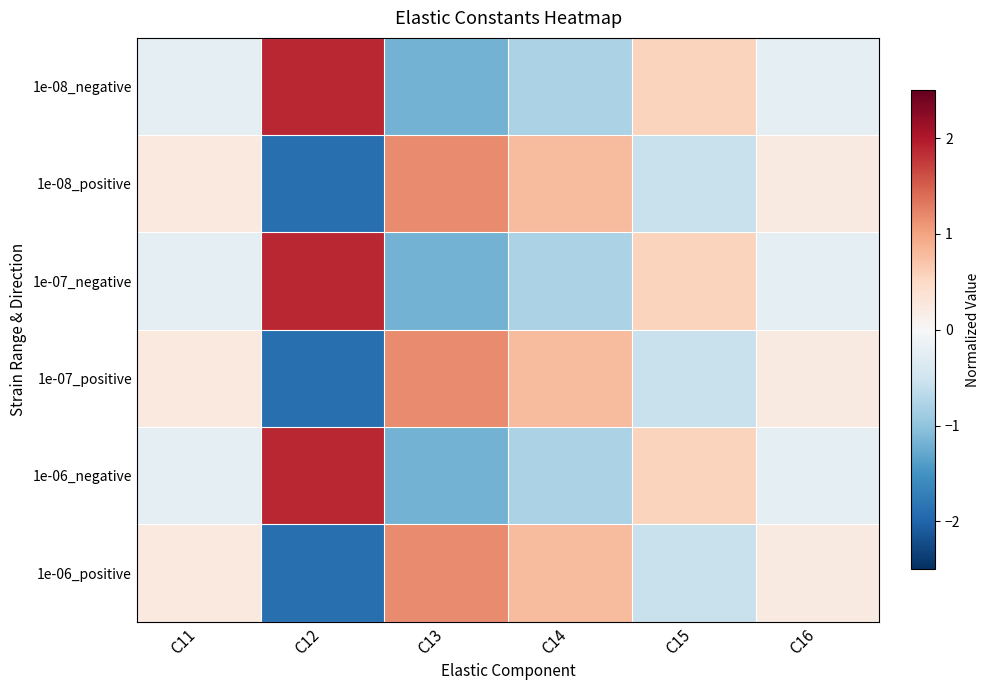

List the series in order of their peak value, lowest first.

1e-08_positive, 1e-07_positive, 1e-06_positive, 1e-06_negative, 1e-07_negative, 1e-08_negative